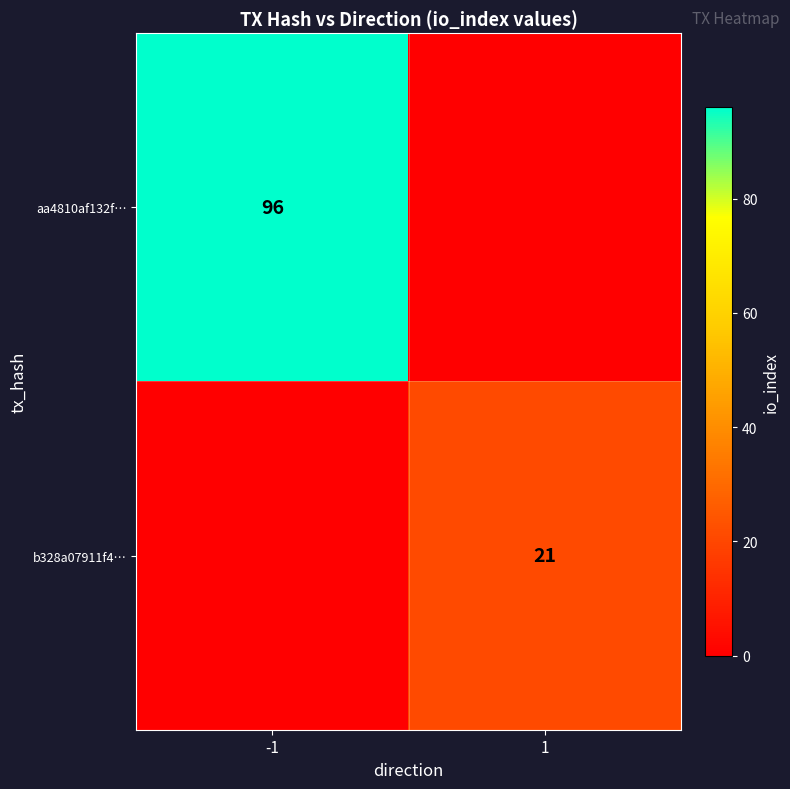

What is the difference between the highest and lowest values at 1?

21